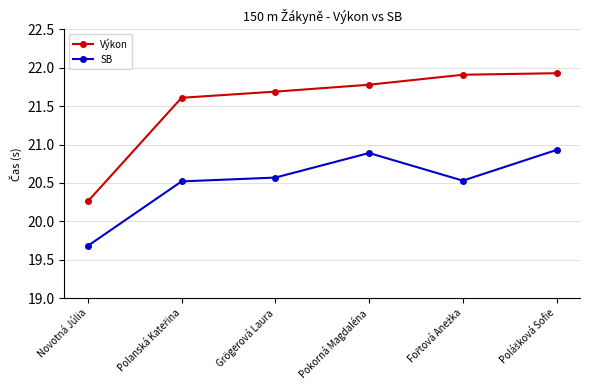

What are all the series names shown in the legend?

Výkon, SB